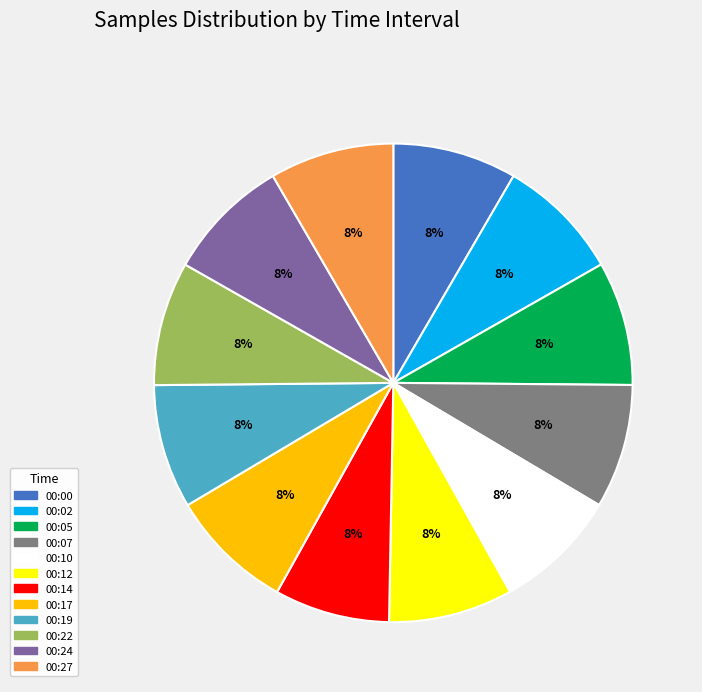

Do 00:14 and 00:02 together represent more than half of the pie?

No